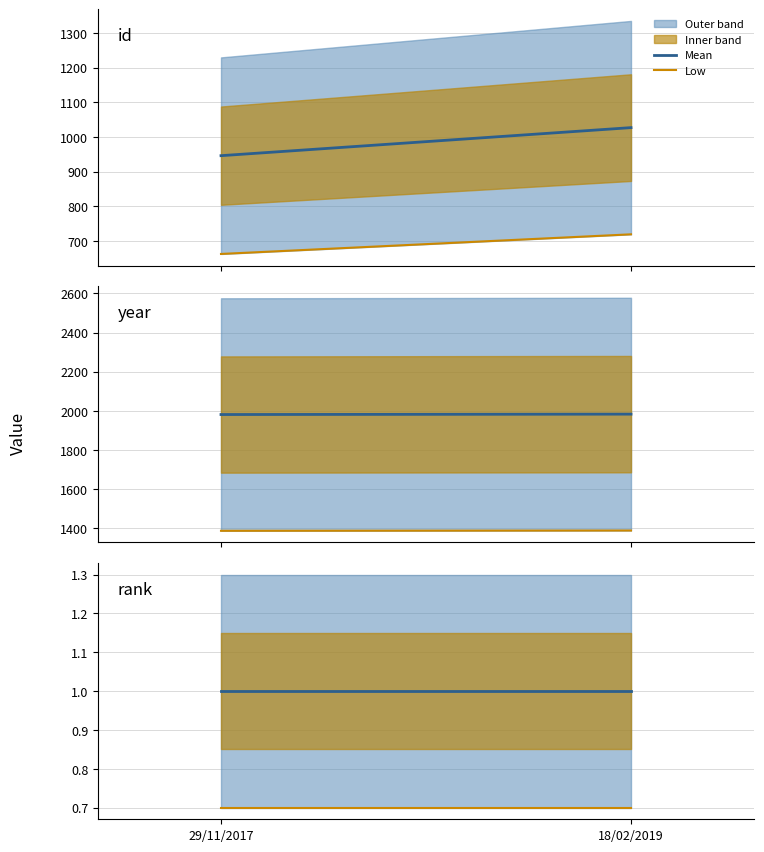

At which label does rank (mean) reach its peak?

29/11/2017